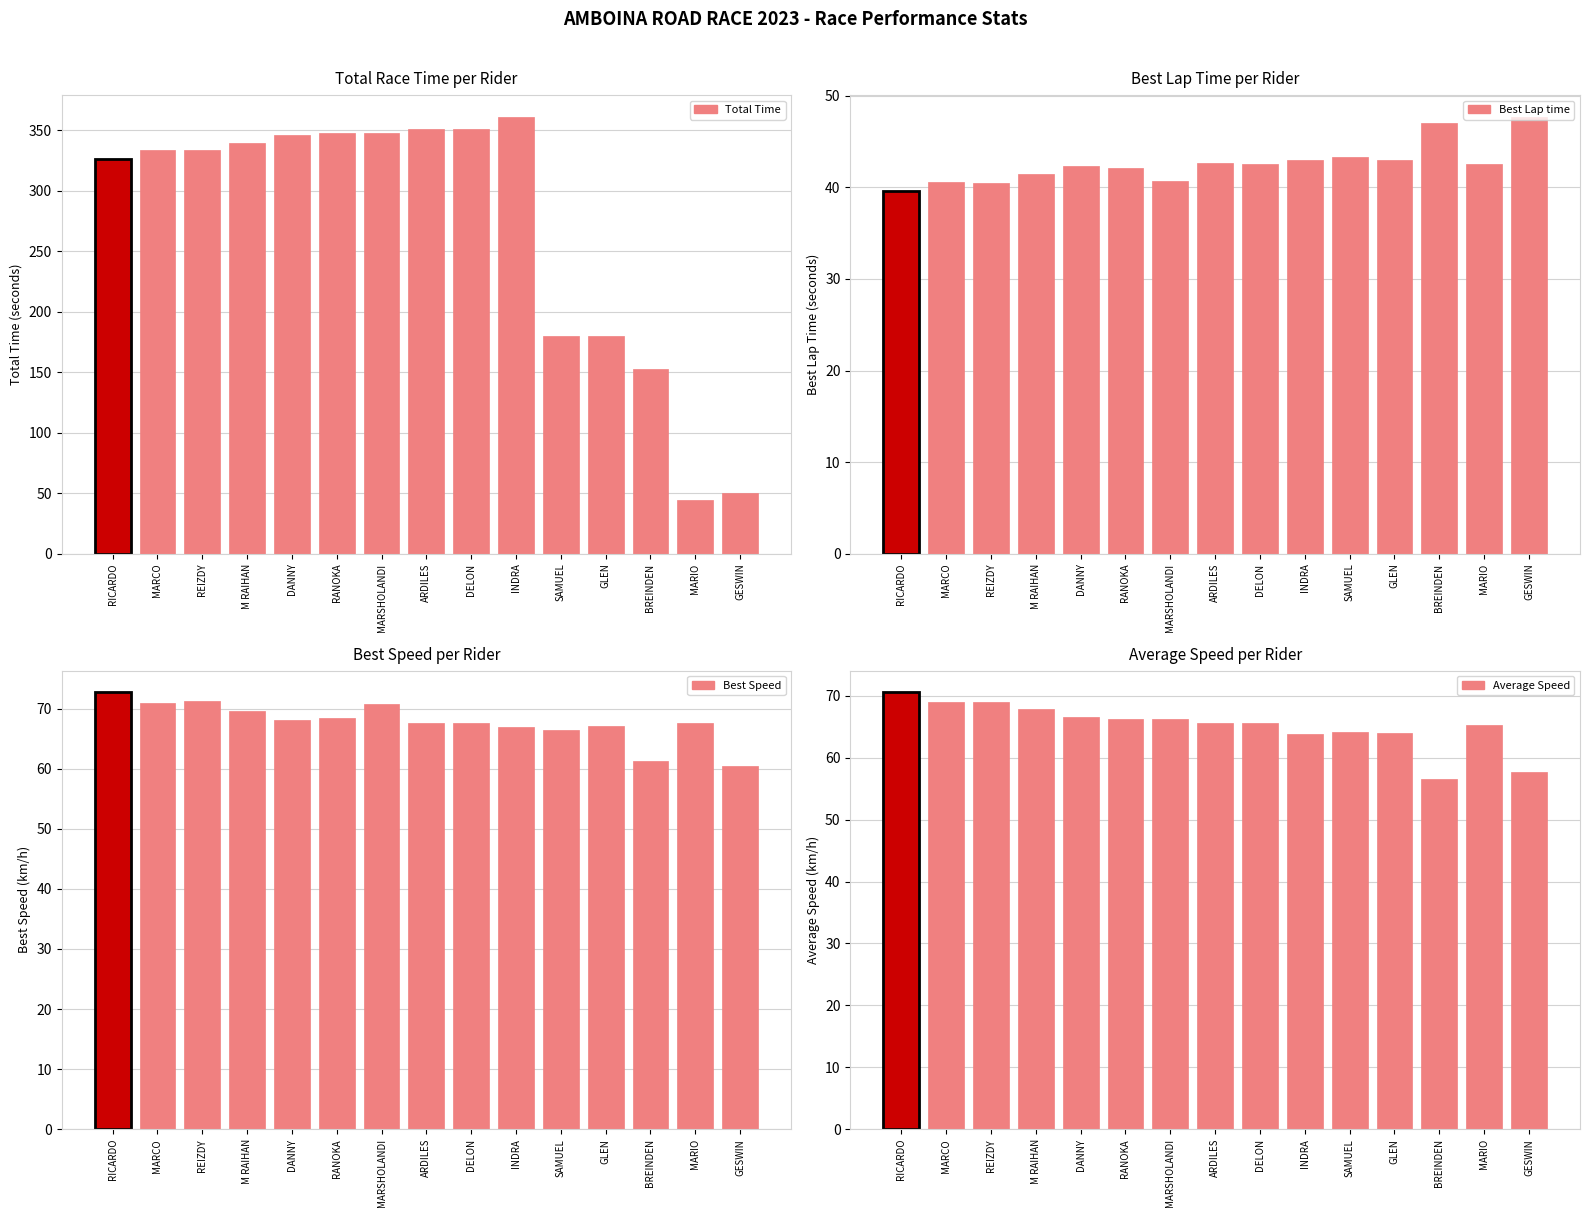

List the series in order of their peak value, lowest first.

Best Lap time, Average Speed, Best Speed, Total Time